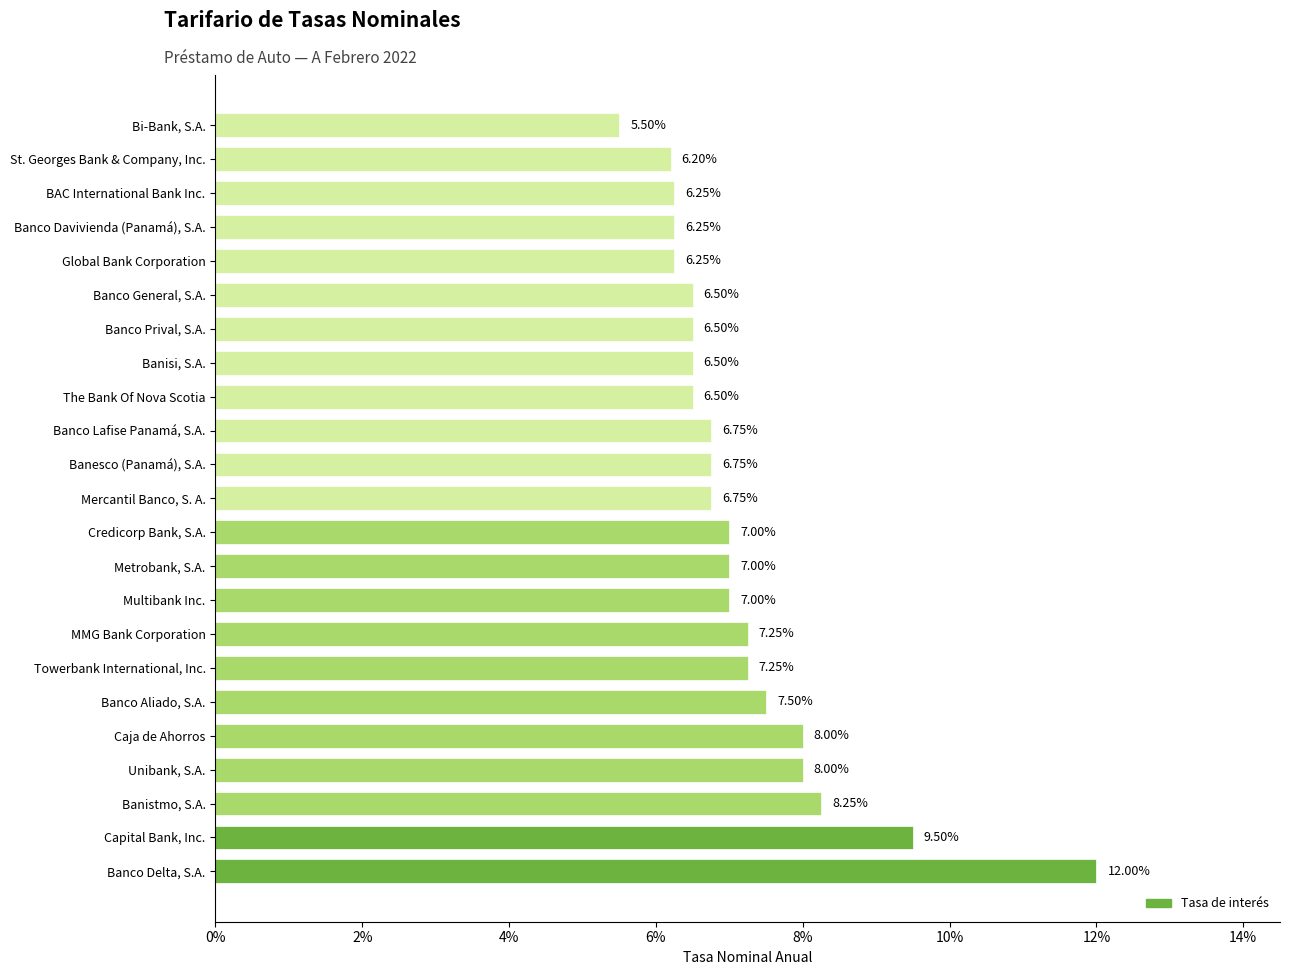

Does the chart contain any negative values?

No